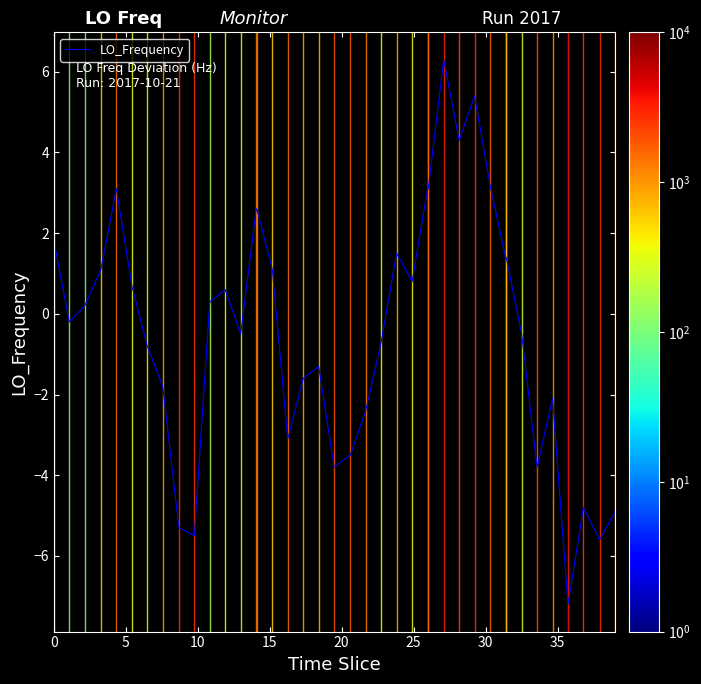

What is the difference between the maximum and minimum values?

13.5